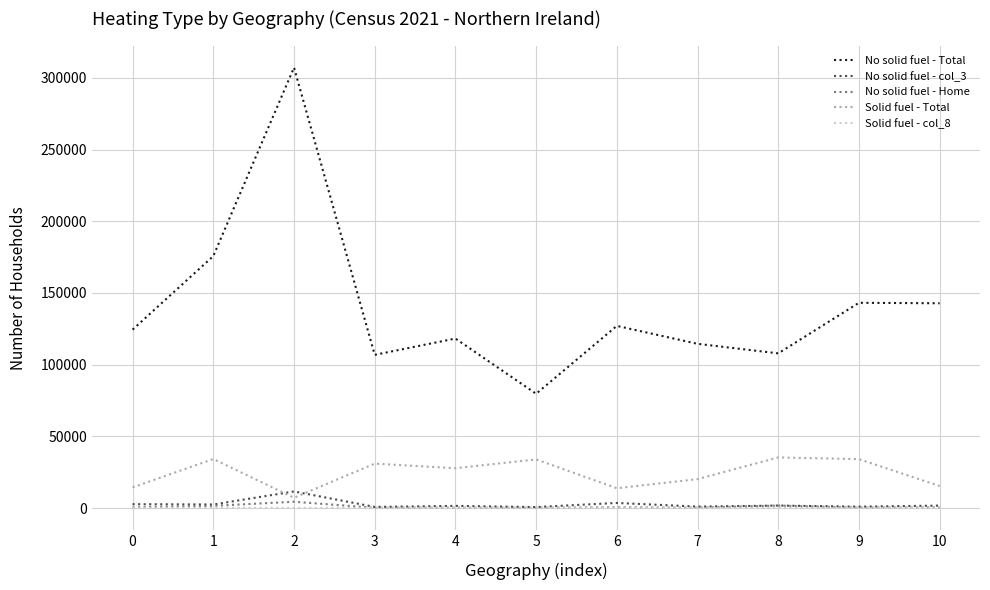

Which series has the widest spread of values?

No solid fuel - Total